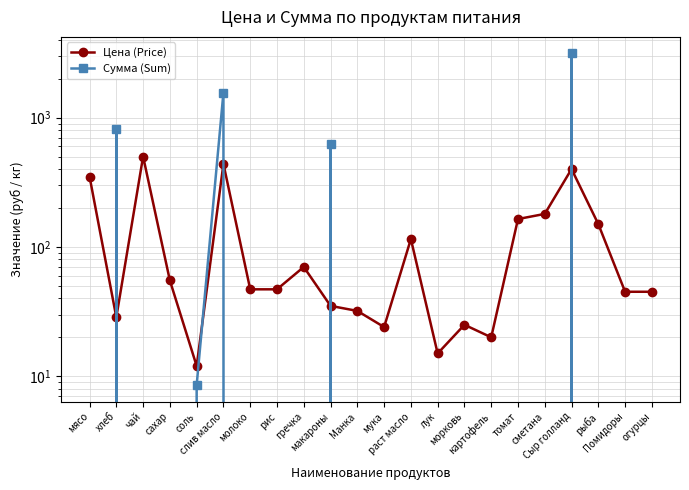

At слив масло, list the series in order from largest to smallest.

Сумма (Sum), Цена (Price)